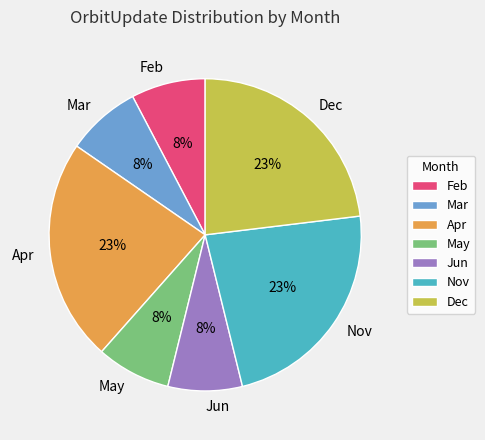

To the nearest percent, what is the average slice percentage?

14%